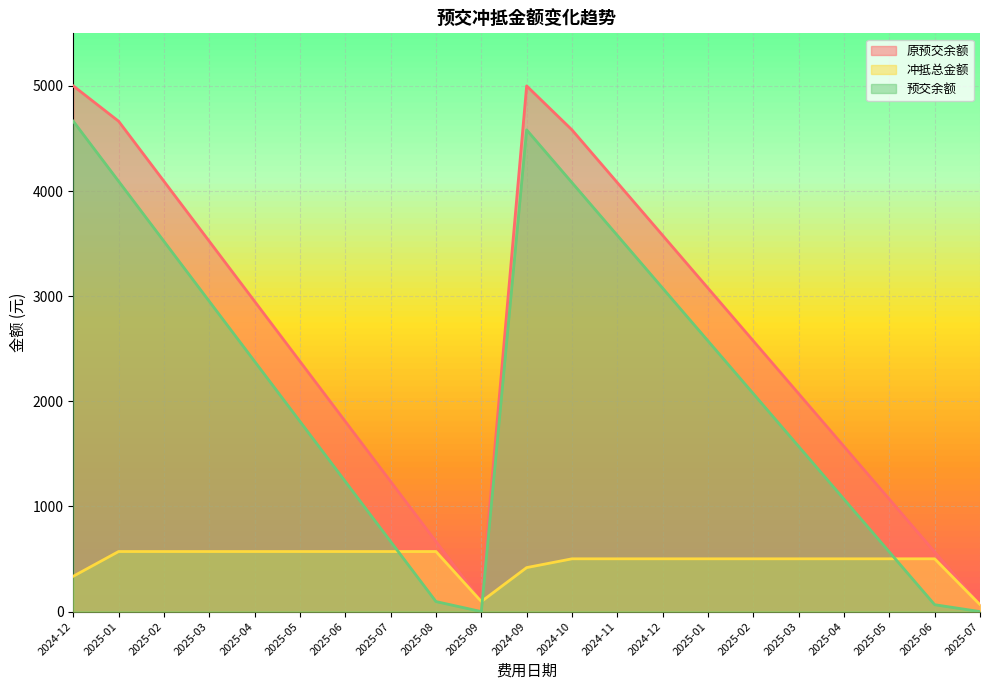

Is it true that 原预交余额 equals 2072.6 at 2025-03?

True